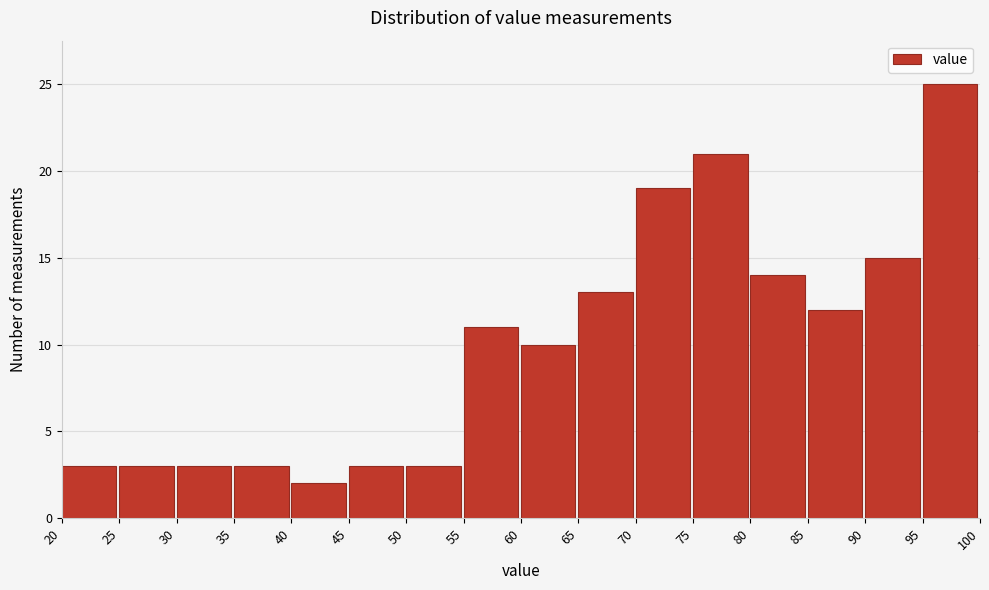

What is the height of the bar covering 95 to 100 on the x-axis? The values are not printed on the chart, so give them approximately, as read against the axis.

25